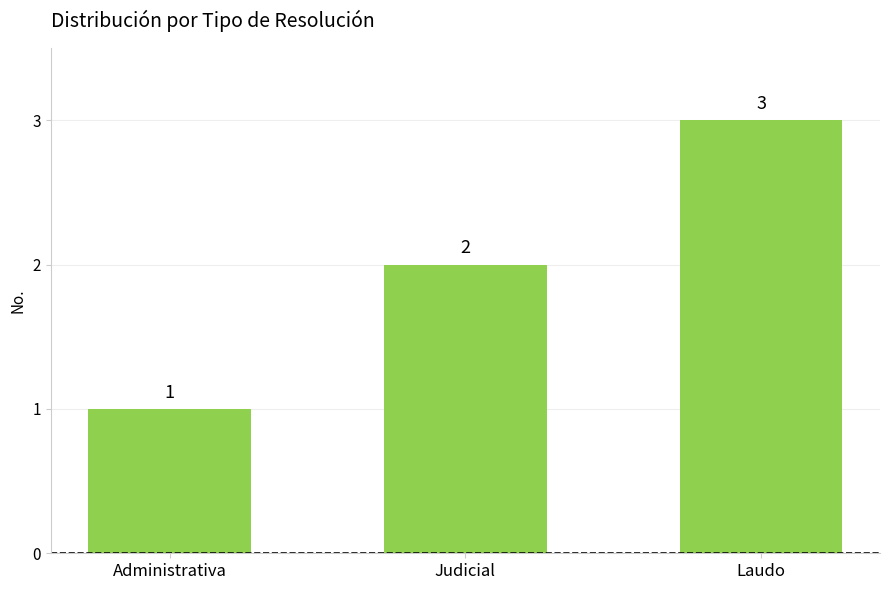

What is the sum of the values at Laudo and Administrativa?

4